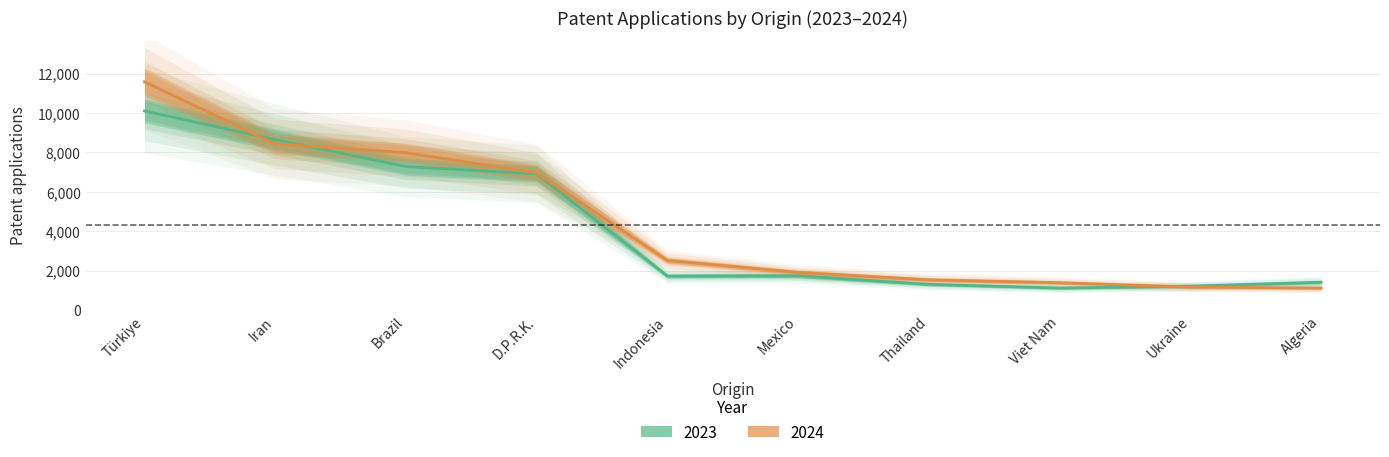

Reading left to right, what are all the values shown in this chart?

2023: Türkiye=10108	Iran=8654	Brazil=7285	D.P.R.K.=6914	Indonesia=1725	Mexico=1739	Thailand=1306	Viet Nam=1118	Ukraine=1214	Algeria=1412
2024: Türkiye=11585	Iran=8433	Brazil=7988	D.P.R.K.=6957	Indonesia=2516	Mexico=1911	Thailand=1536	Viet Nam=1389	Ukraine=1168	Algeria=1116